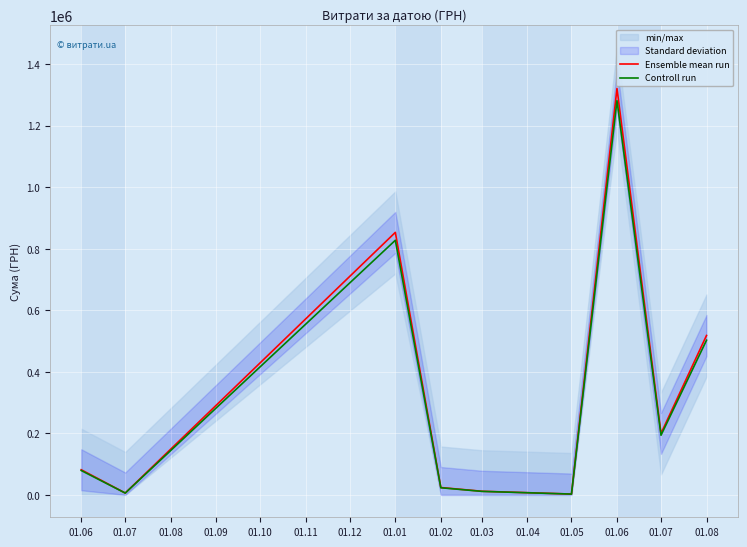

Where is the first local maximum for Ensemble mean run?

01.01